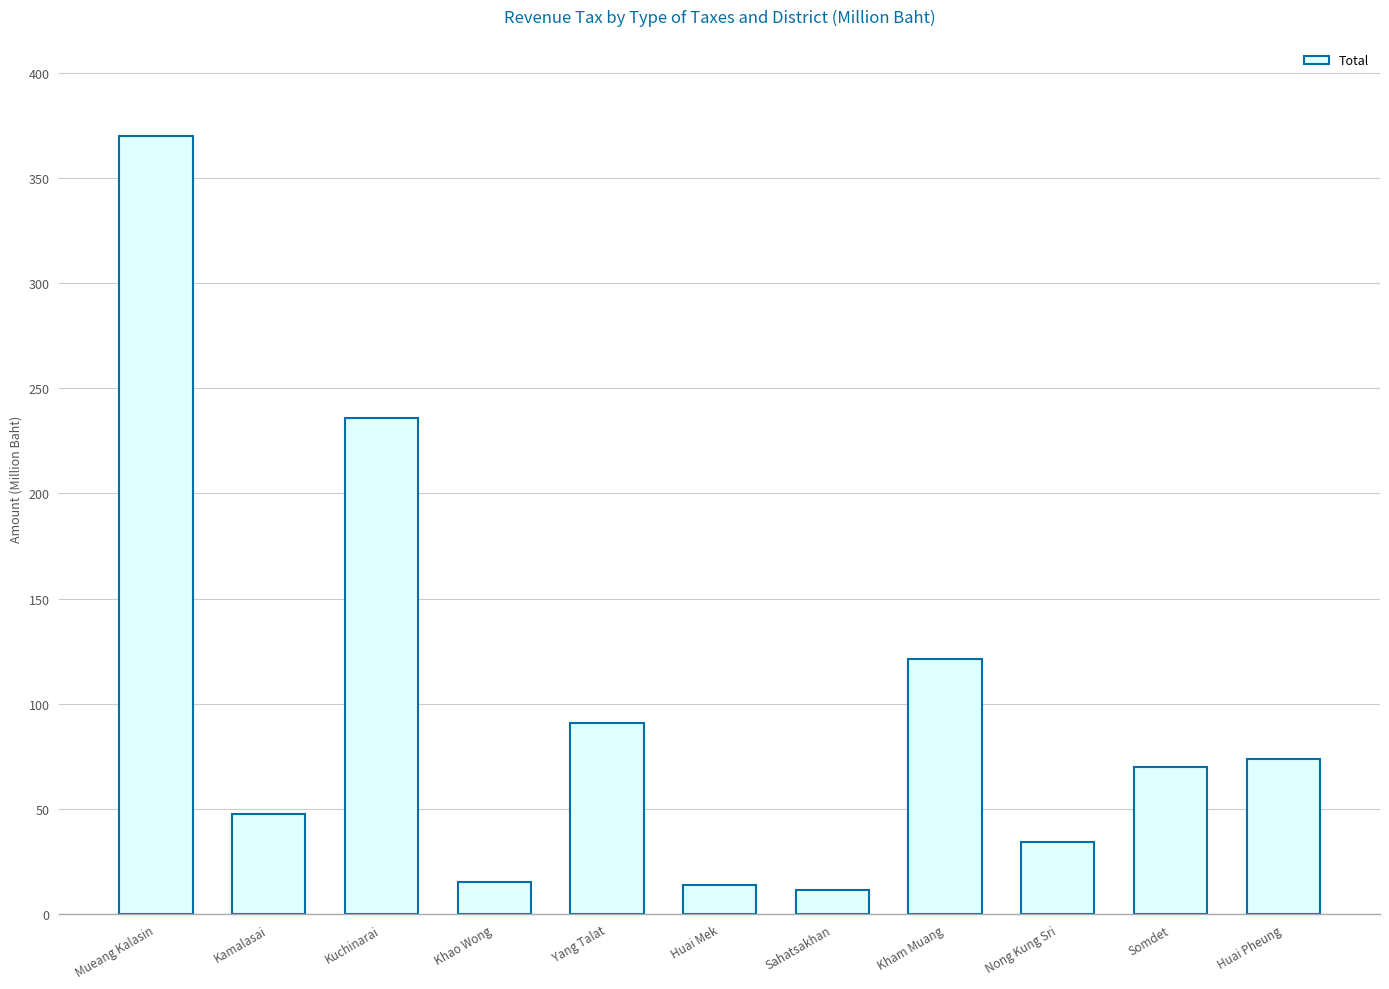

What is the difference between the values at Huai Mek and Somdet?

55.9